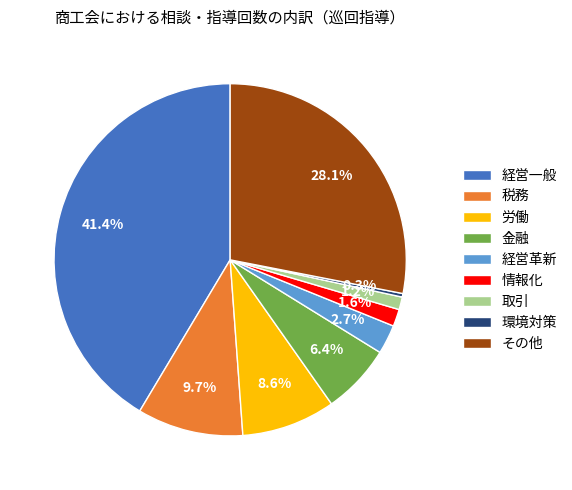

True or false: 経営一般 accounts for 31% of the total.

False